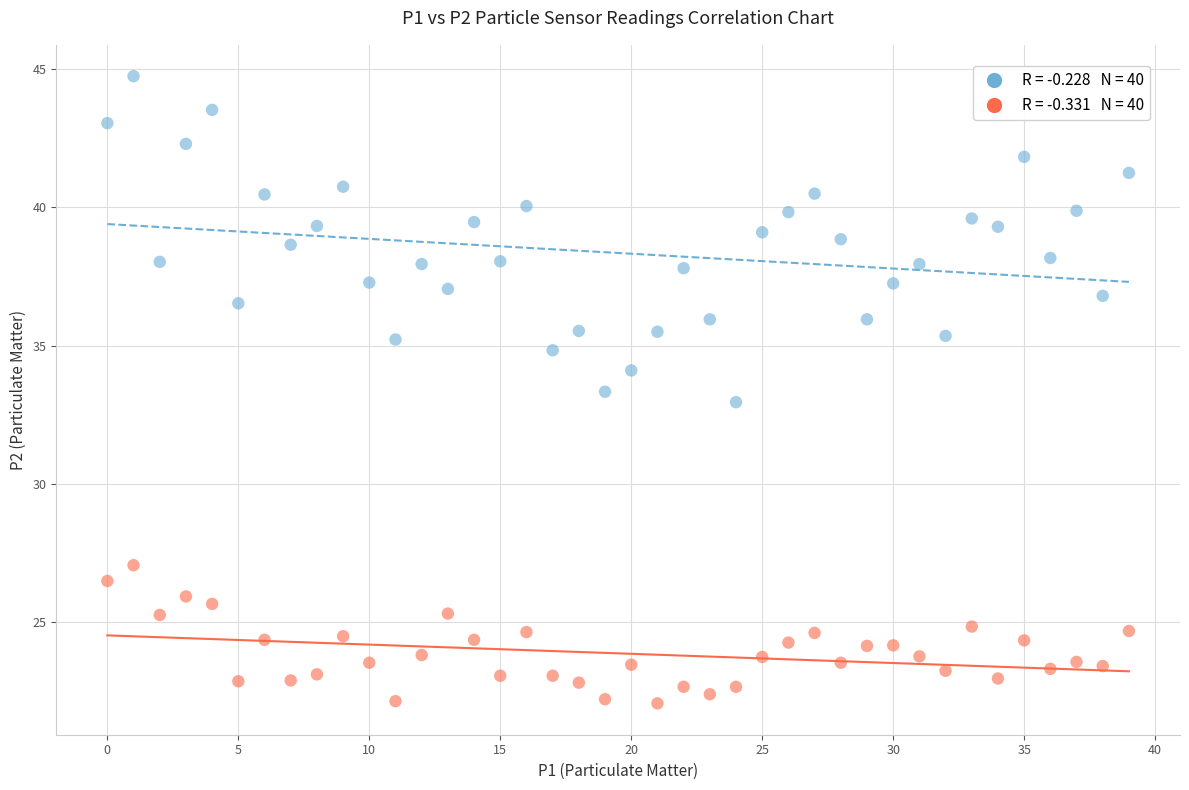

Across all data points, what is the range of Y values (max minus min)?

22.7